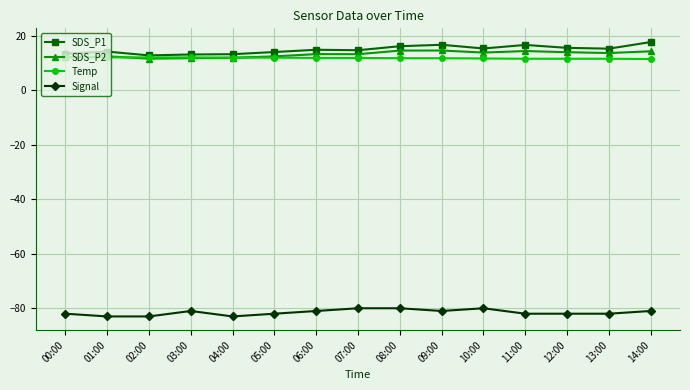

What is the total value across all series at 04:00?

-45.8